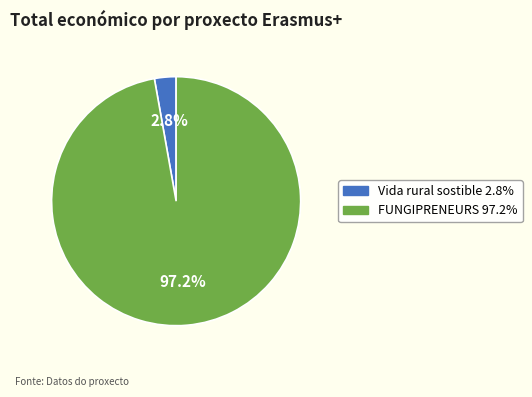

Is there a majority slice in this chart?

Yes